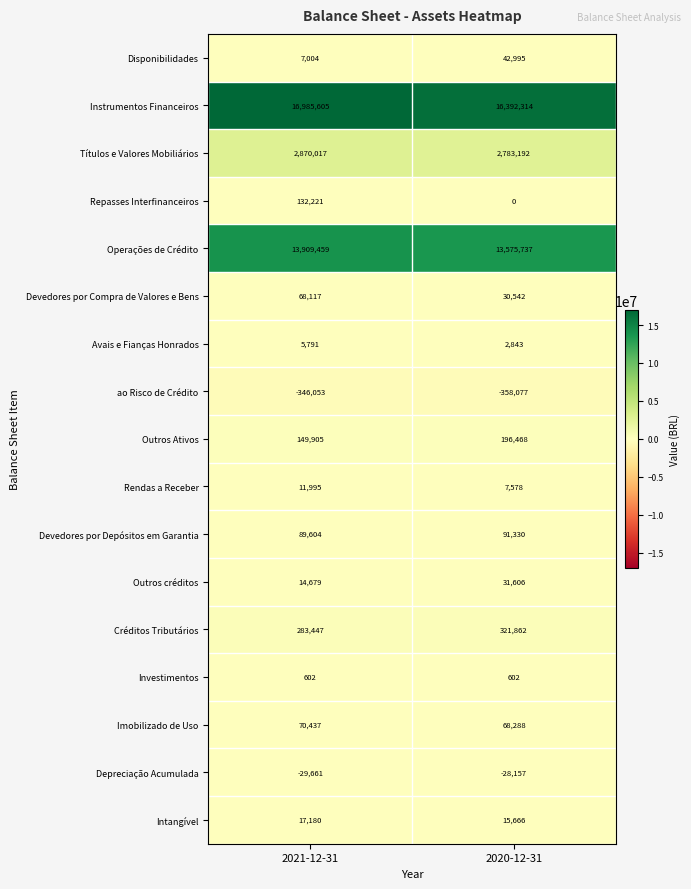

Rank the series by their maximum value, from highest to lowest.

Instrumentos Financeiros, Operações de Crédito, Títulos e Valores Mobiliários, Créditos Tributários, Outros Ativos, Repasses Interfinanceiros, Devedores por Depósitos em Garantia, Imobilizado de Uso, Devedores por Compra de Valores e Bens, Disponibilidades, Outros créditos, Intangível, Rendas a Receber, Avais e Fianças Honrados, Investimentos, Depreciação Acumulada, ao Risco de Crédito